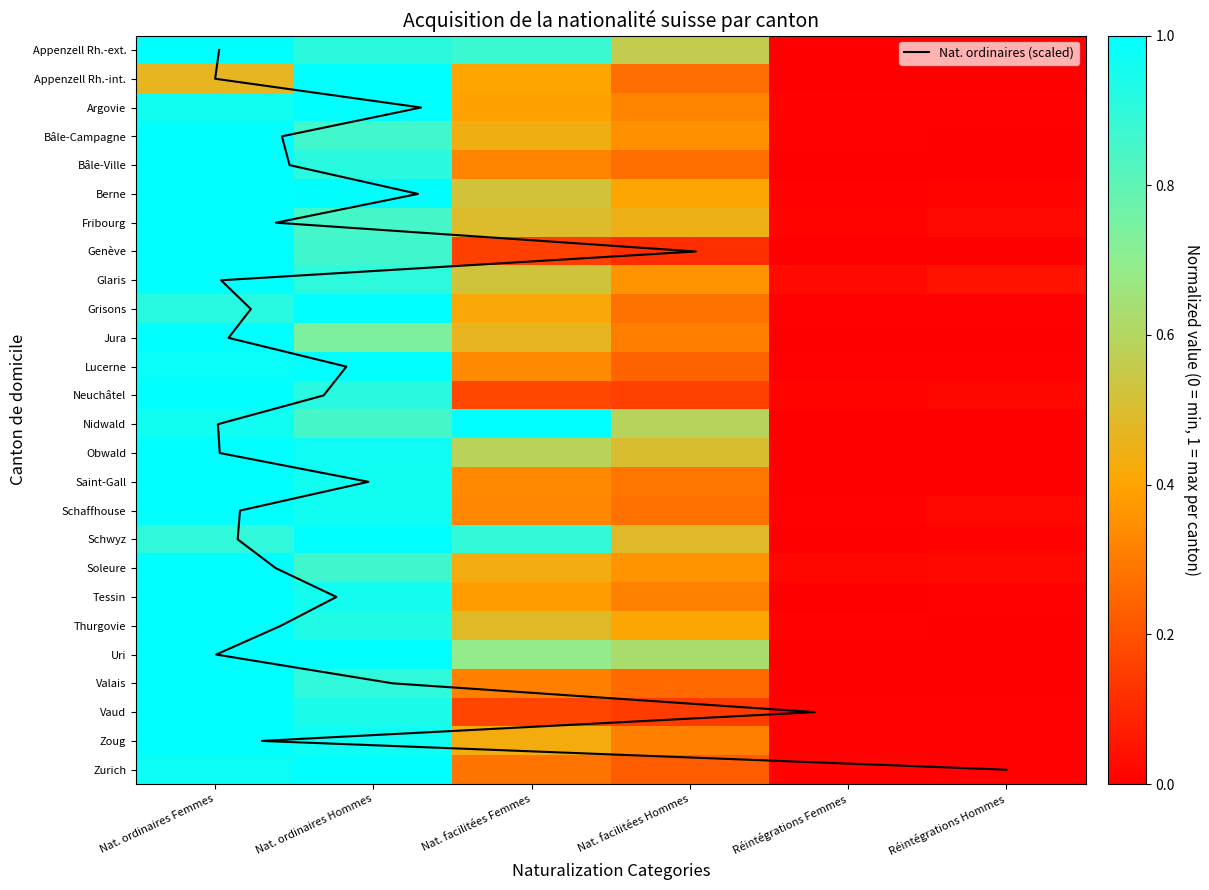

The Fribourg series shows 0.5 at Nat. facilitées Femmes. True or false?

True